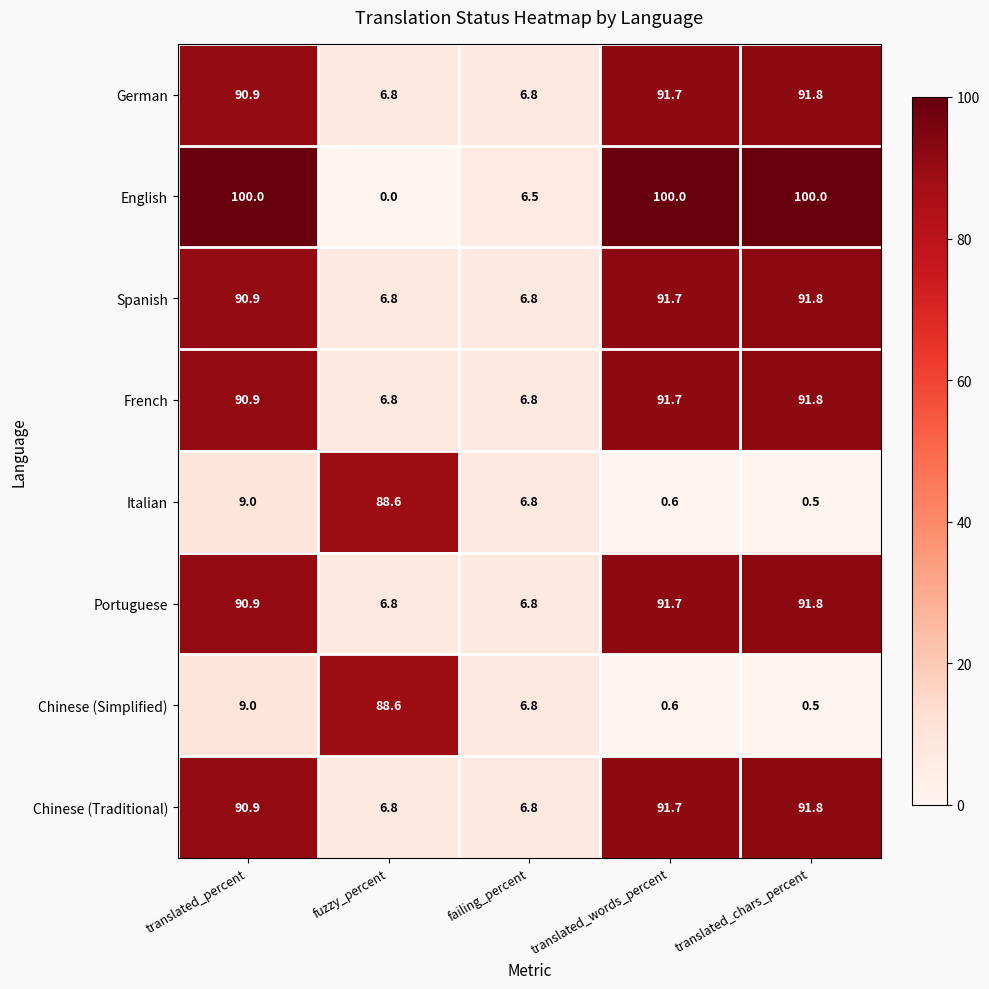

What is the sum of the Spanish values at translated_chars_percent and translated_percent?

182.7